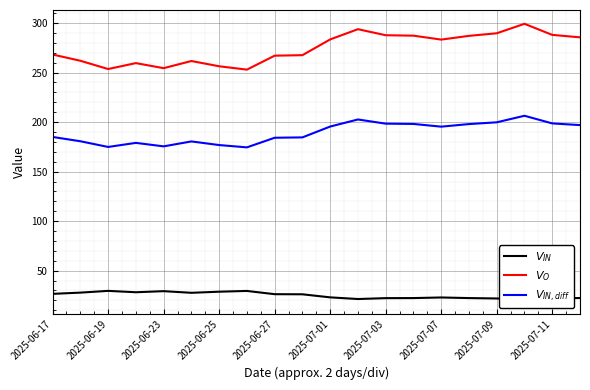

Which series has the largest total across all categories?

$V_O$